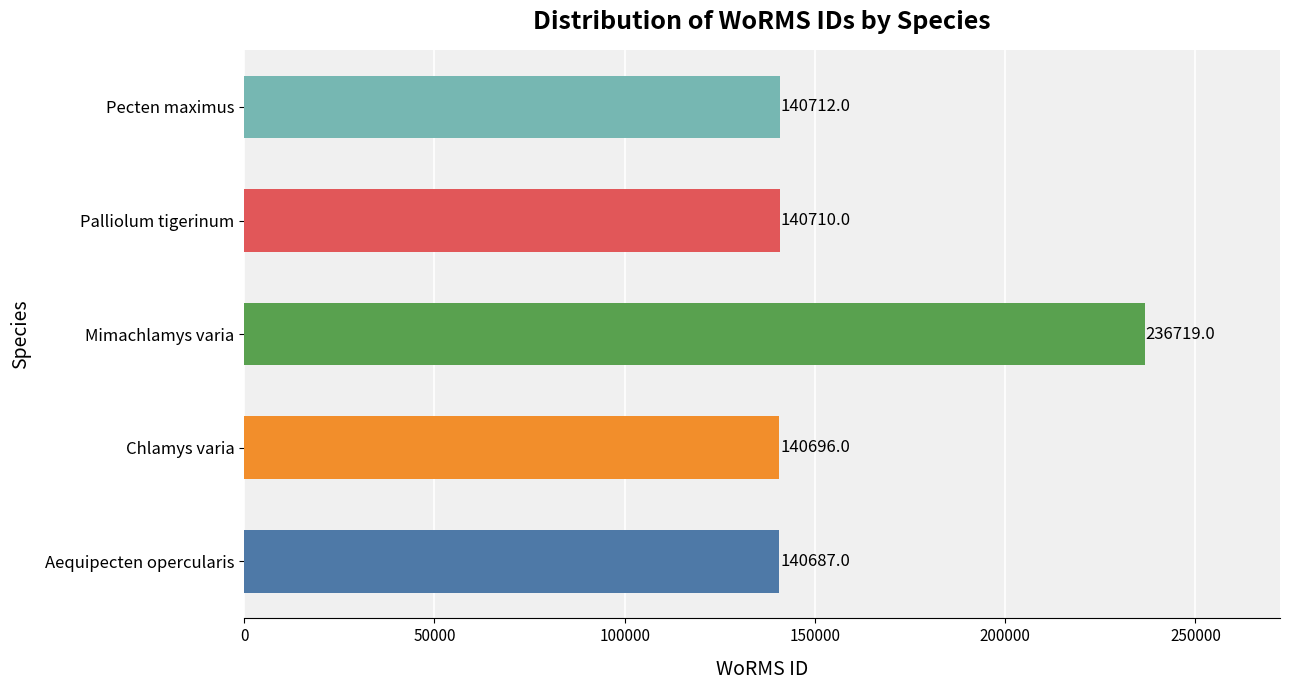

How many data points are less than 140710?

2